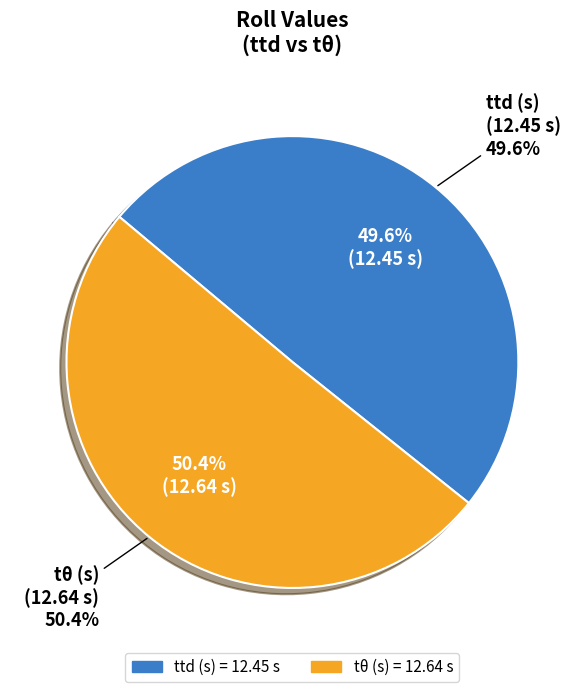

How much of the chart is everything except ttd (s)?

50.4%